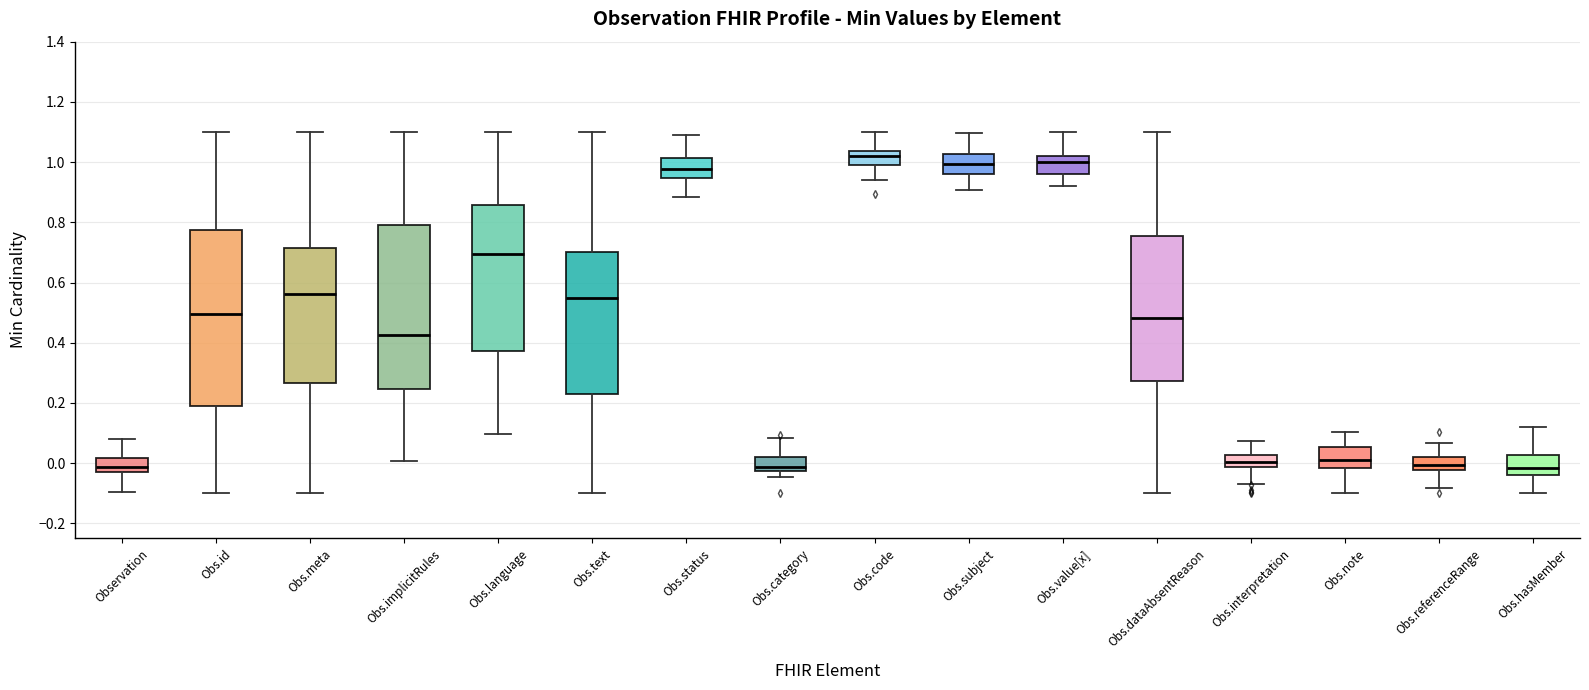

Which box is the tallest, from its lower edge to its upper edge?

Obs.id